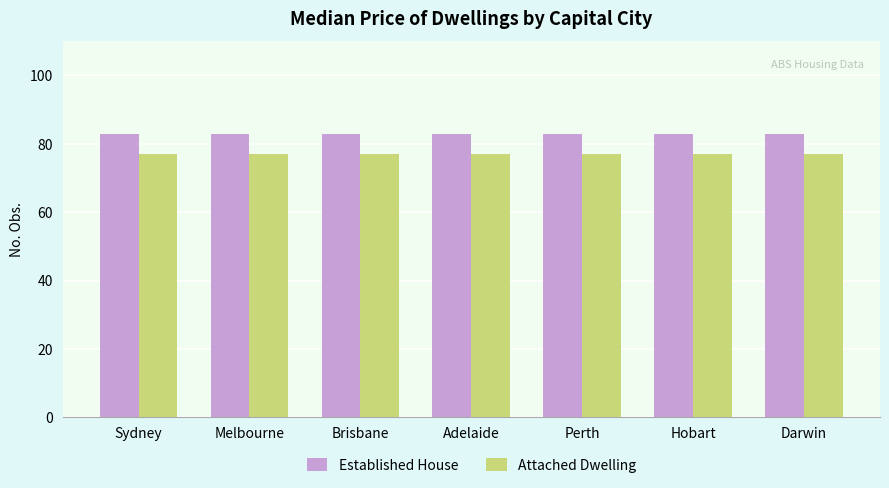

What is the highest value of the Established House series?

83